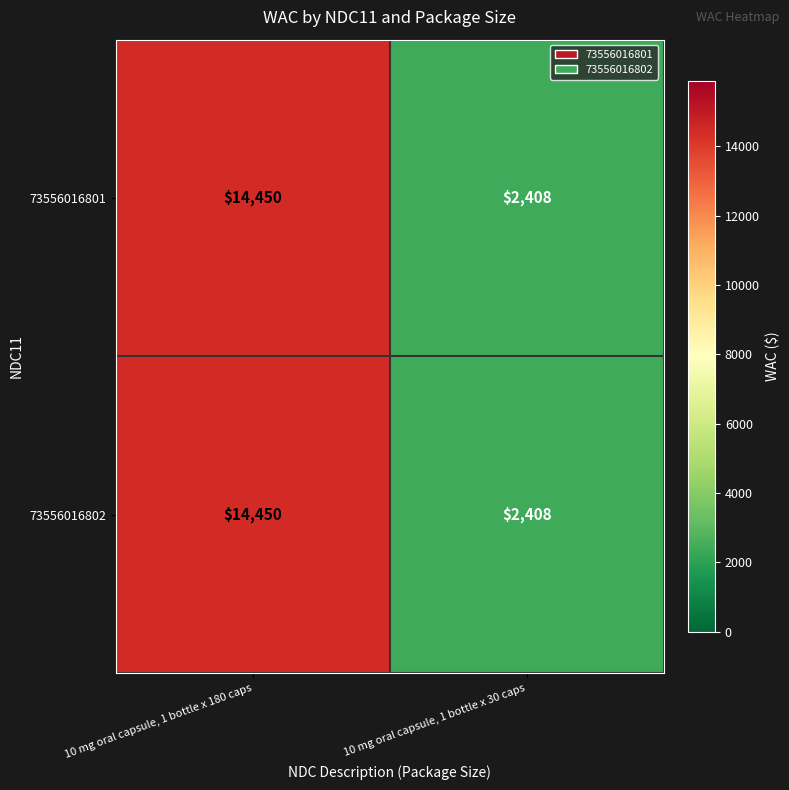

Is the value of 73556016801 at 10 mg oral capsule, 1 bottle x 30 caps greater than the value of 73556016802 at 10 mg oral capsule, 1 bottle x 180 caps?

No